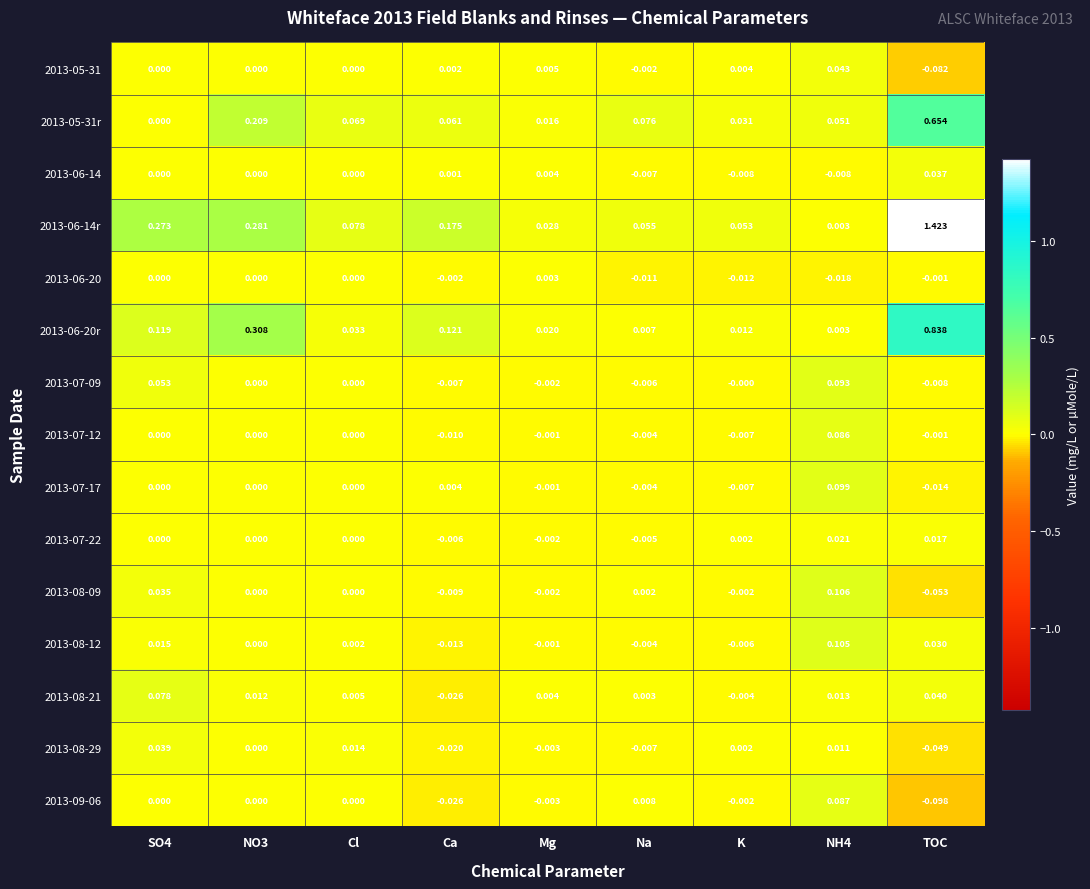

Which series changed the most between Cl and Ca?

2013-06-14r